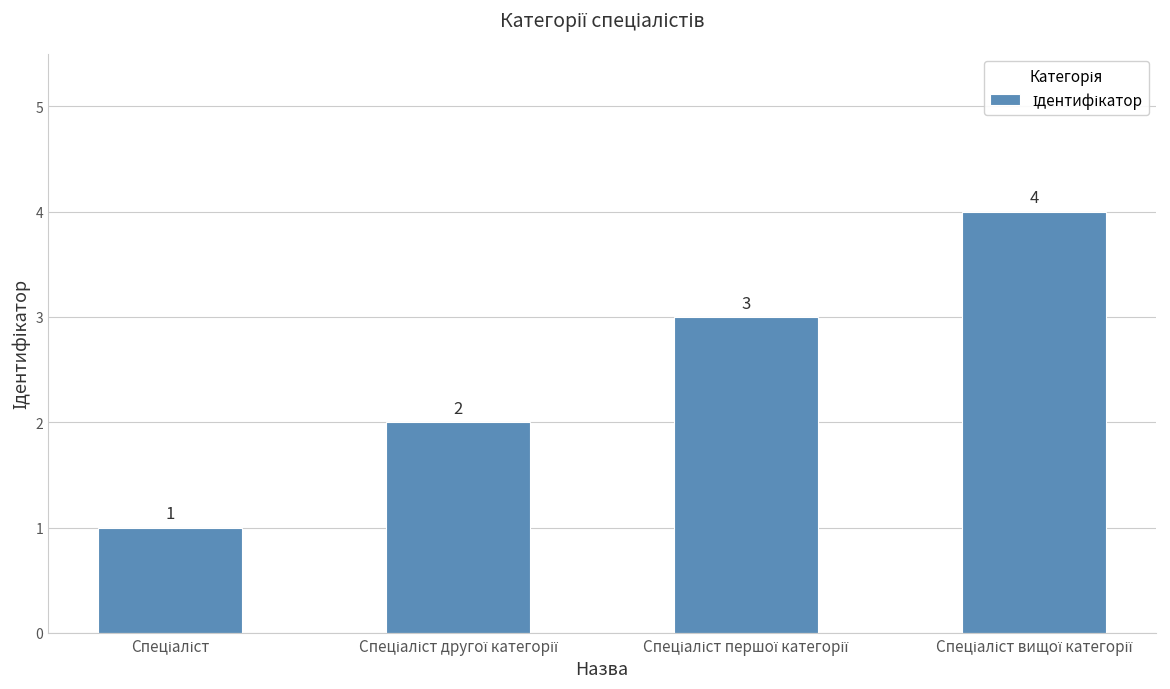

What is the value of the 2nd bar from the left?

2